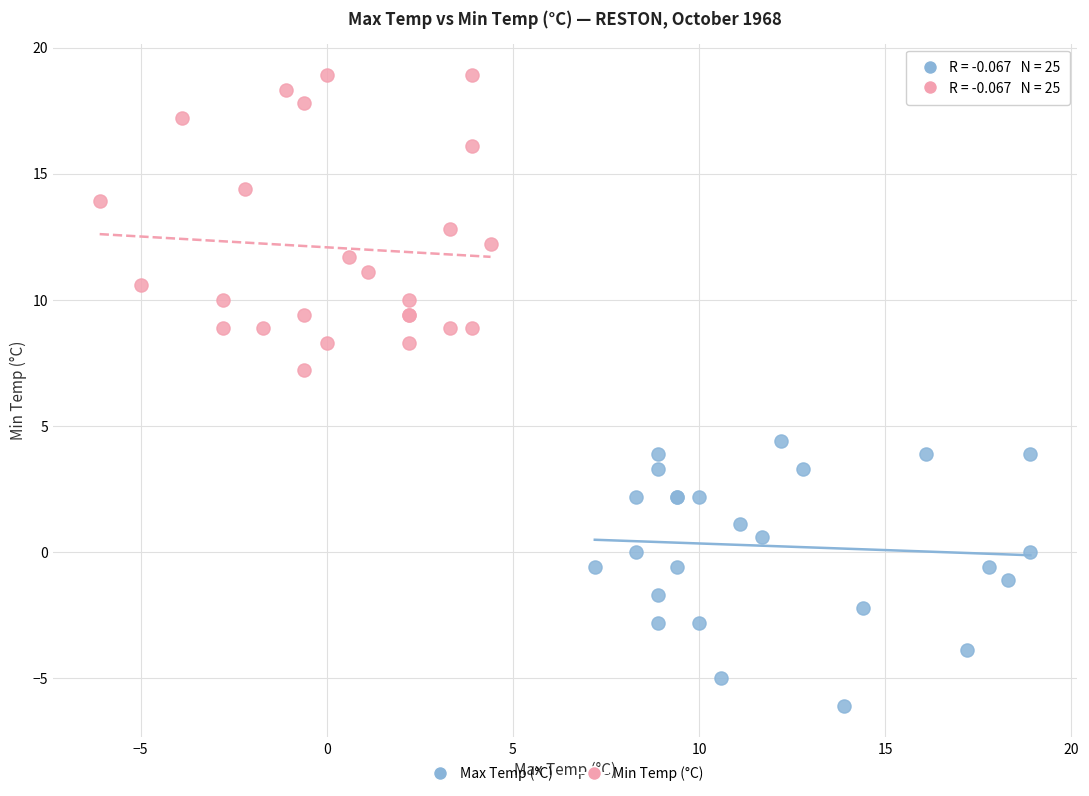

Which series reaches the maximum Y coordinate?

Min Temp (°C)